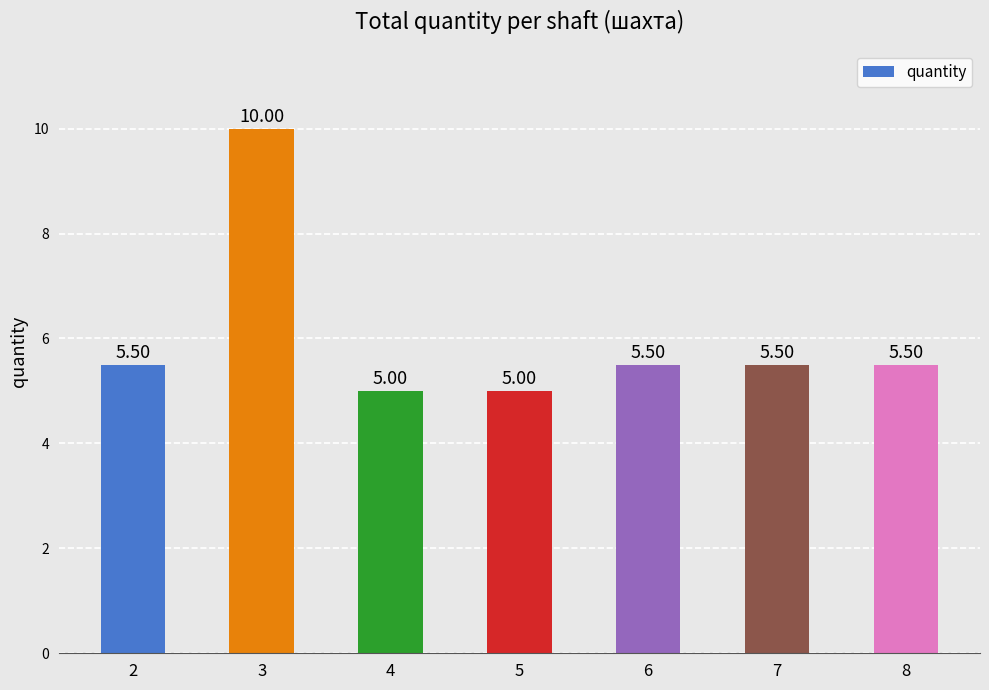

What is the sum of all values?

42.0